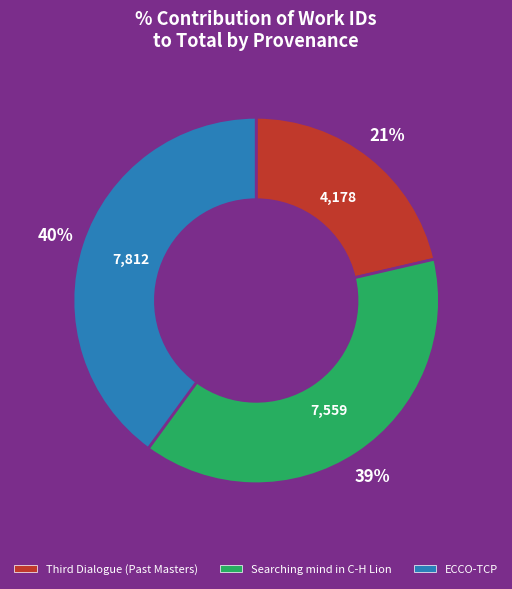

The ECCO-TCP slice represents 50% of the pie. True or false?

False